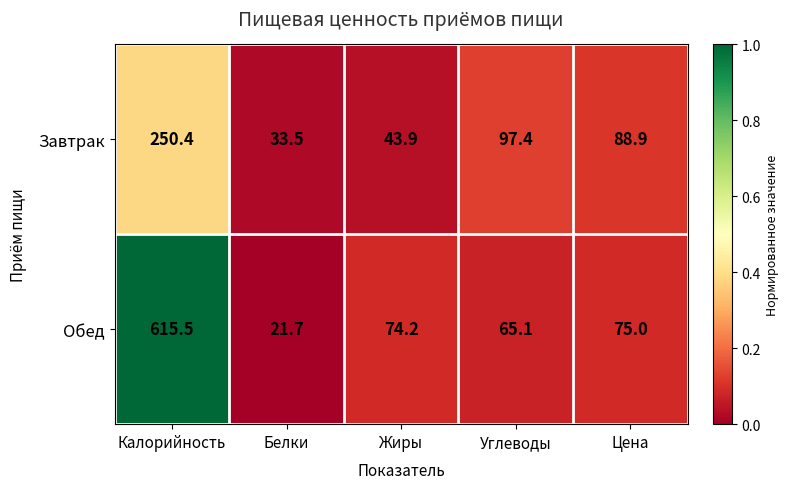

What is the smallest value displayed?

21.7